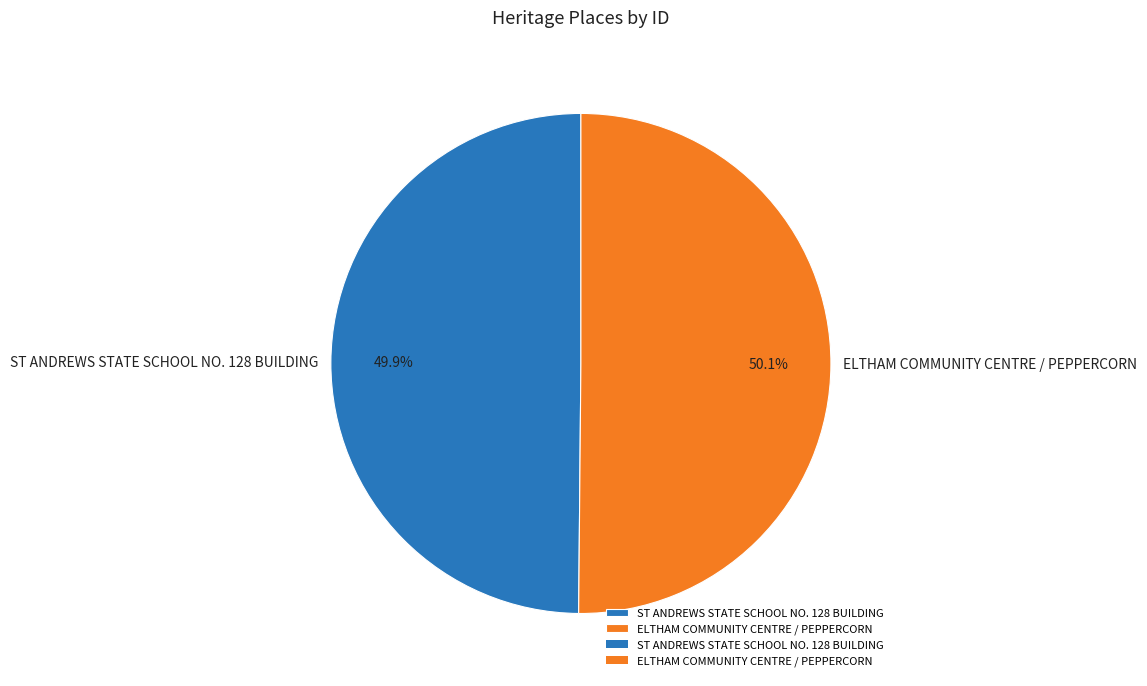

How many segments does this pie chart have?

2